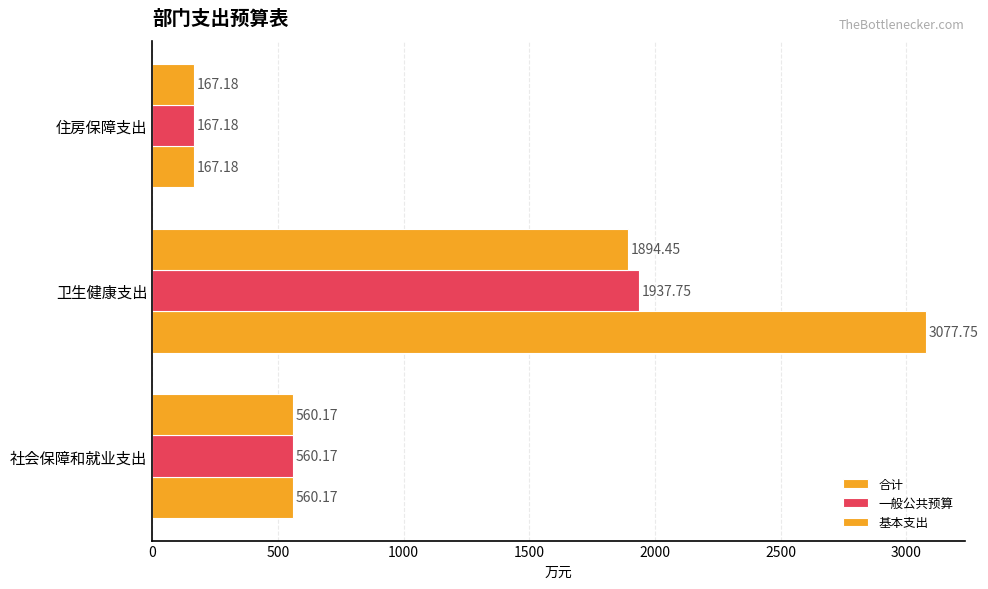

How many data points in 基本支出 are above 560?

2